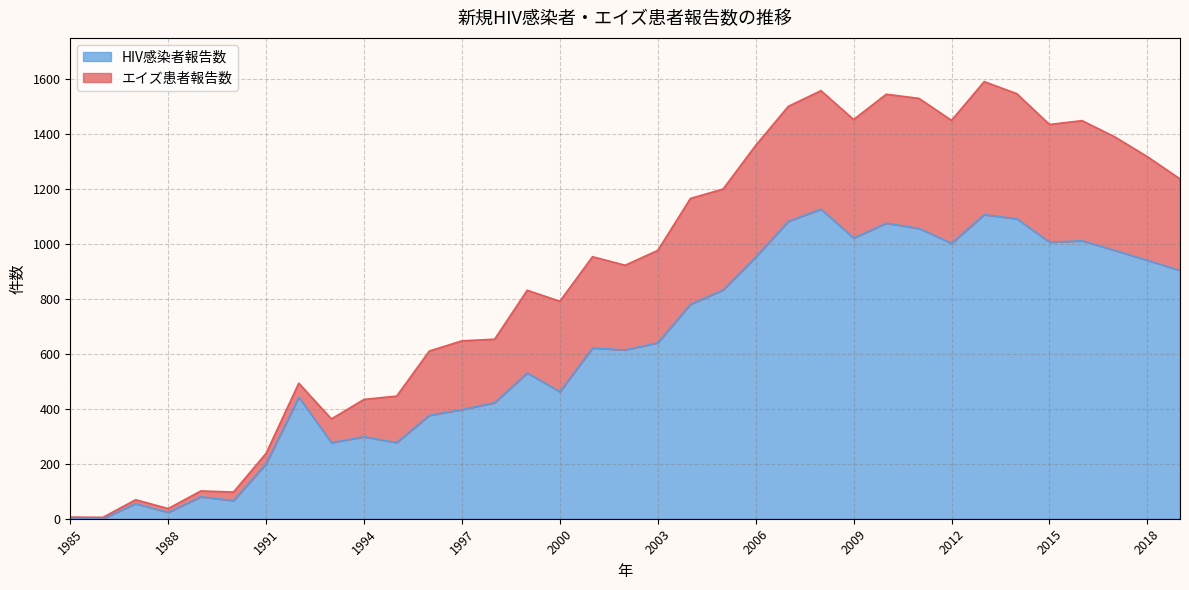

Reading left to right, what are all the values shown in this chart?

1985=0	1986=0	1987=55	1988=23	1989=80	1990=66	1991=200	1992=442	1993=277	1994=298	1995=277	1996=376	1997=397	1998=422	1999=530	2000=462	2001=621	2002=614	2003=640	2004=780	2005=832	2006=952	2007=1082	2008=1126	2009=1021	2010=1075	2011=1056	2012=1002	2013=1106	2014=1091	2015=1006	2016=1011	2017=976	2018=940	2019=903